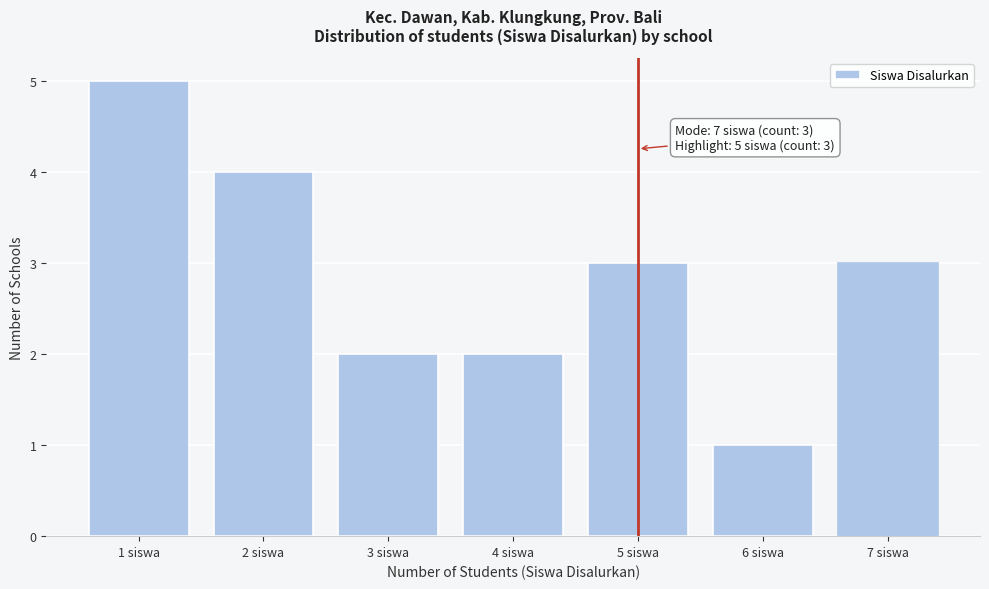

Reading left to right, extract all data points from this chart.

5	4	2	2	3	1	3